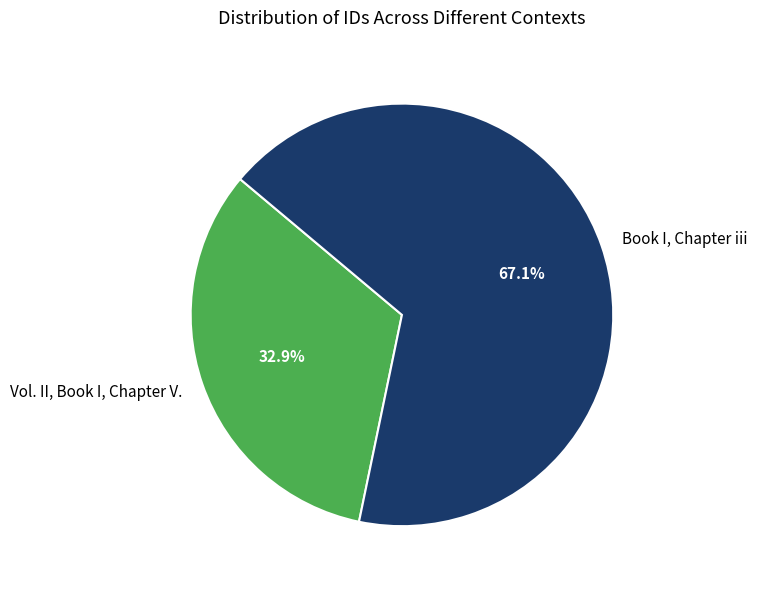

Does Vol. II, Book I, Chapter V. represent more than half of the total?

No